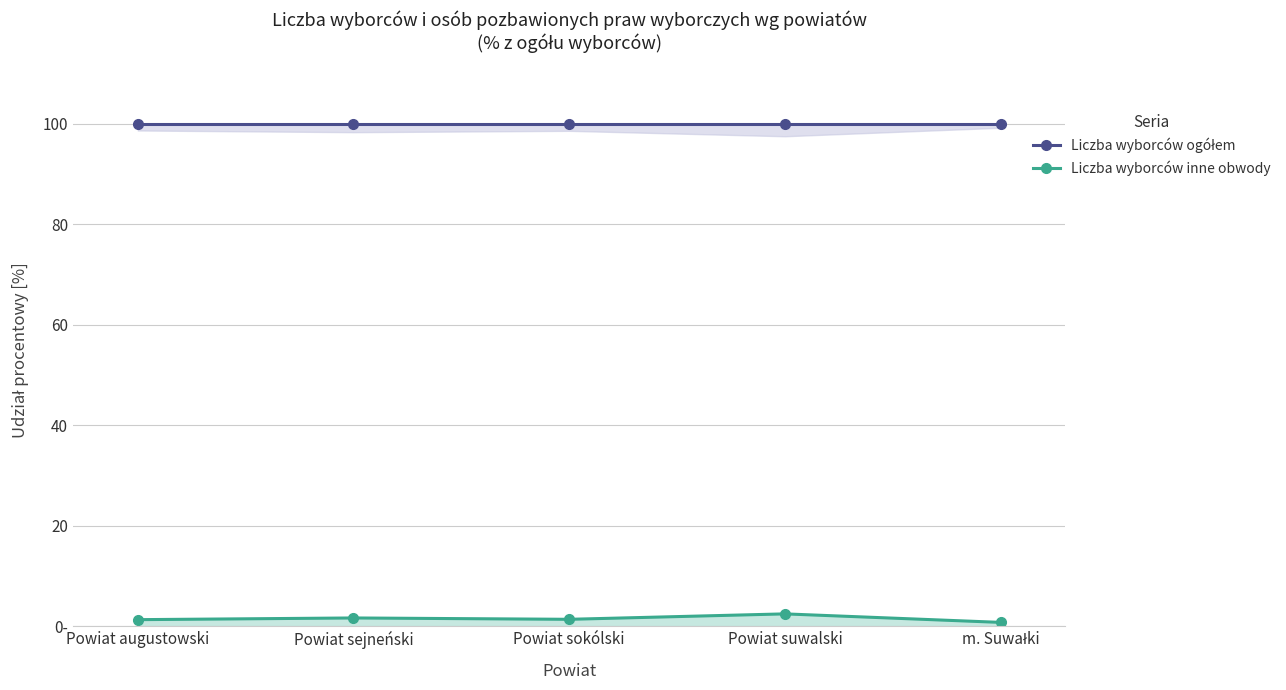

How many categories are shown in the chart?

5